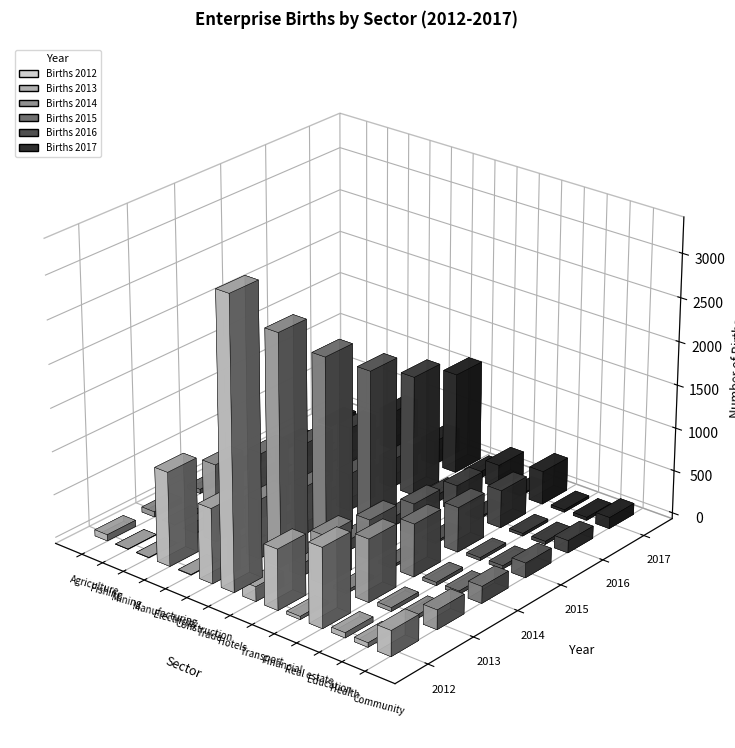

The Births 2014 series shows 751 at Transport. True or false?

False